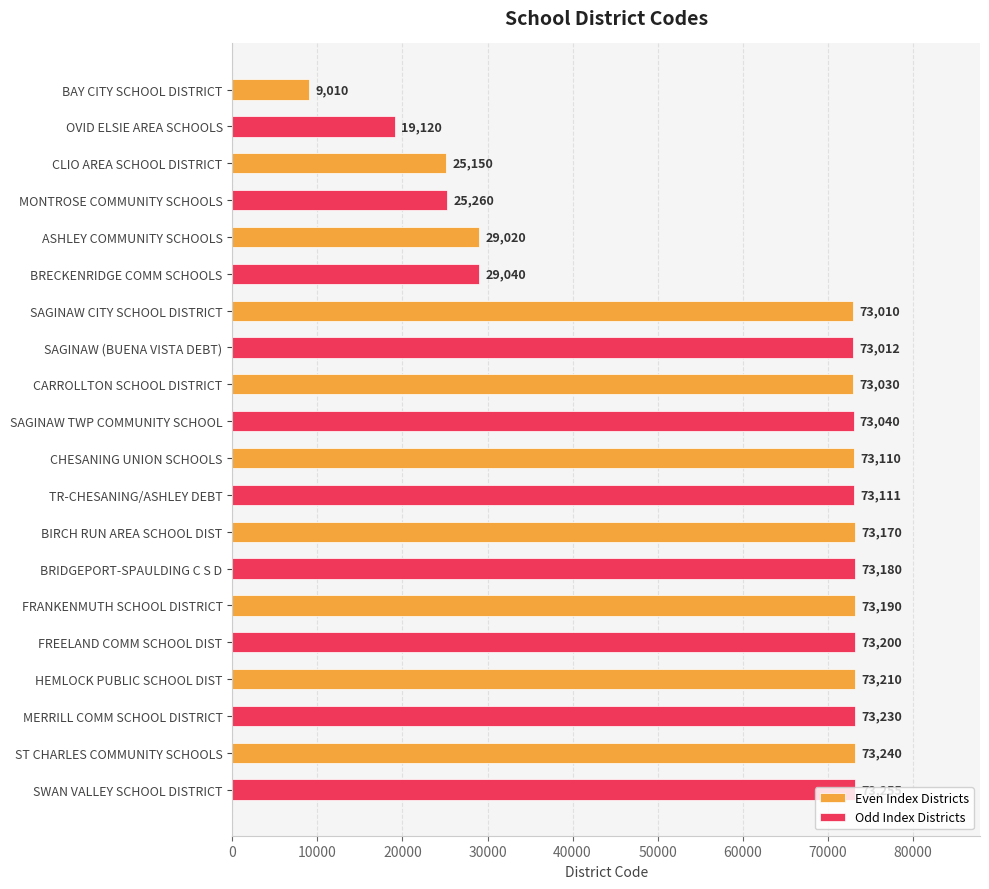

List the series in order of their overall mean, highest first.

Odd Index Districts, Even Index Districts